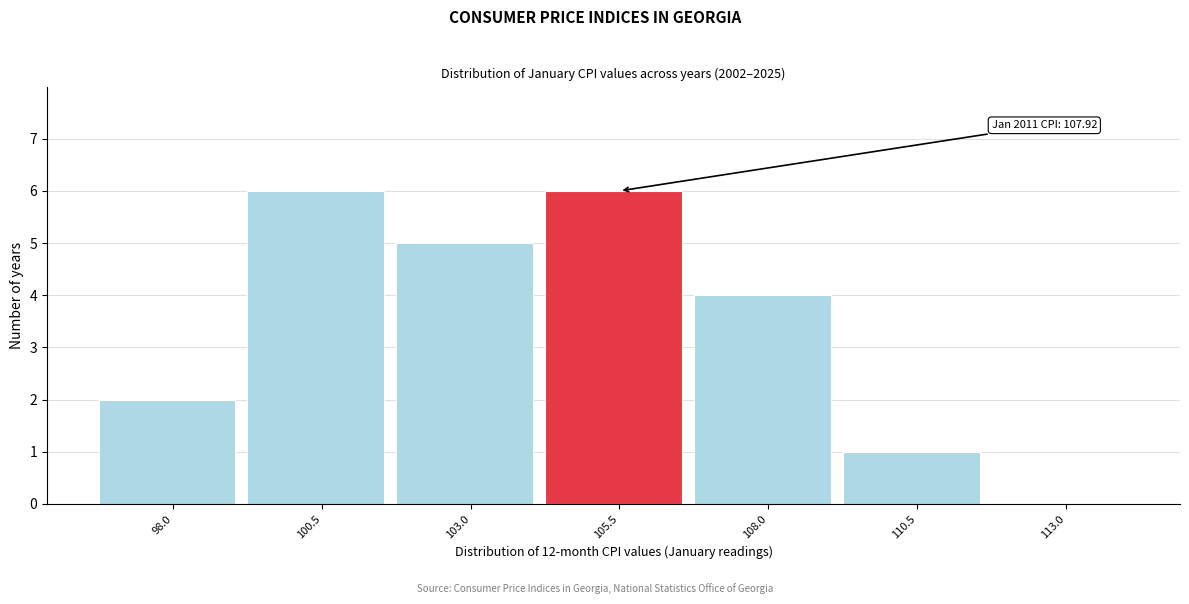

Reading left to right, transcribe all the data shown in this chart.

98.0=2	100.5=6	103.0=5	105.5=6	108.0=4	110.5=1	113.0=0